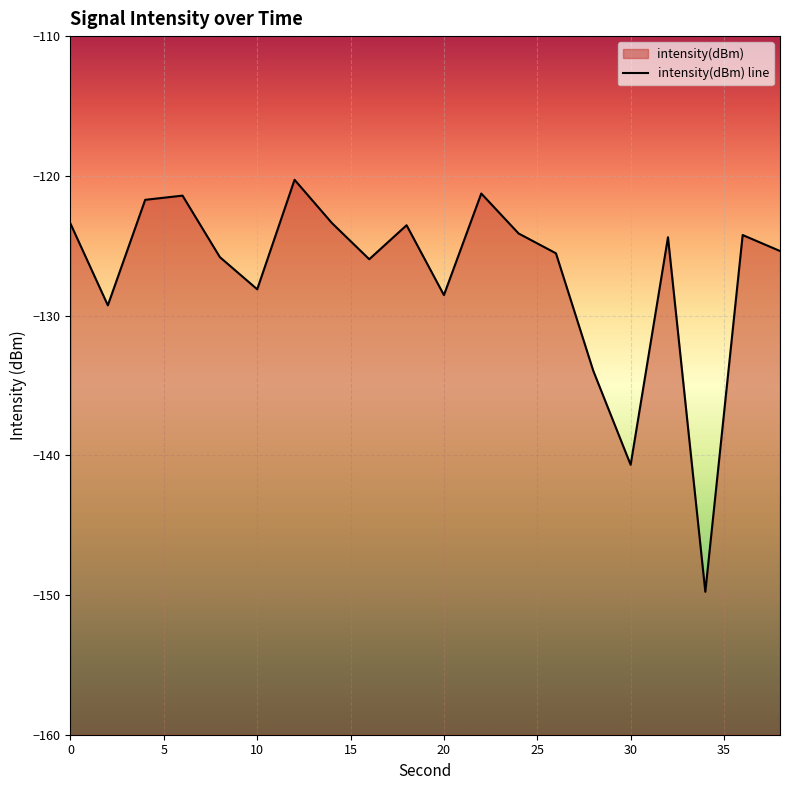

Reading left to right, what are all the values shown in this chart?

0=-123.4	2=-129.3	4=-121.7	6=-121.4	8=-125.8	10=-128.1	12=-120.3	14=-123.4	16=-126.0	18=-123.5	20=-128.5	22=-121.3	24=-124.1	26=-125.5	28=-134.0	30=-140.7	32=-124.4	34=-149.8	36=-124.2	38=-125.4